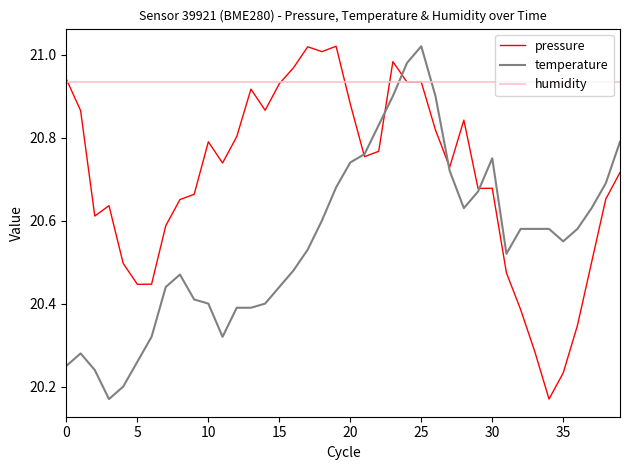

Which series ends up on top after the final intersection of humidity and temperature?

humidity